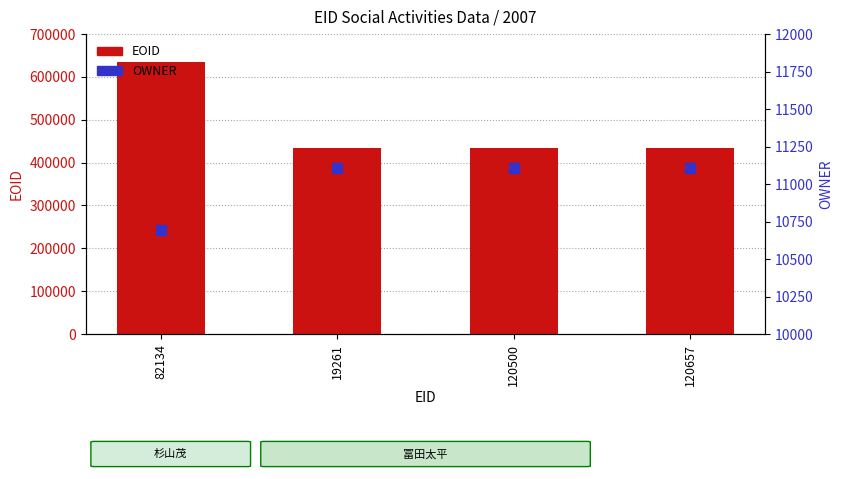

Which series contains the highest Y value?

EOID